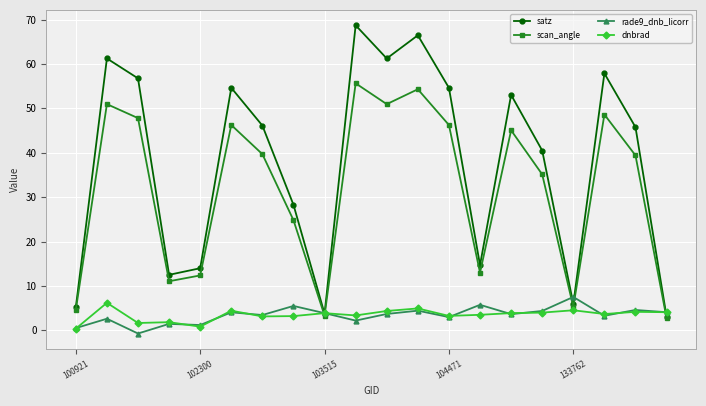

Count the number of data series in this chart.

4